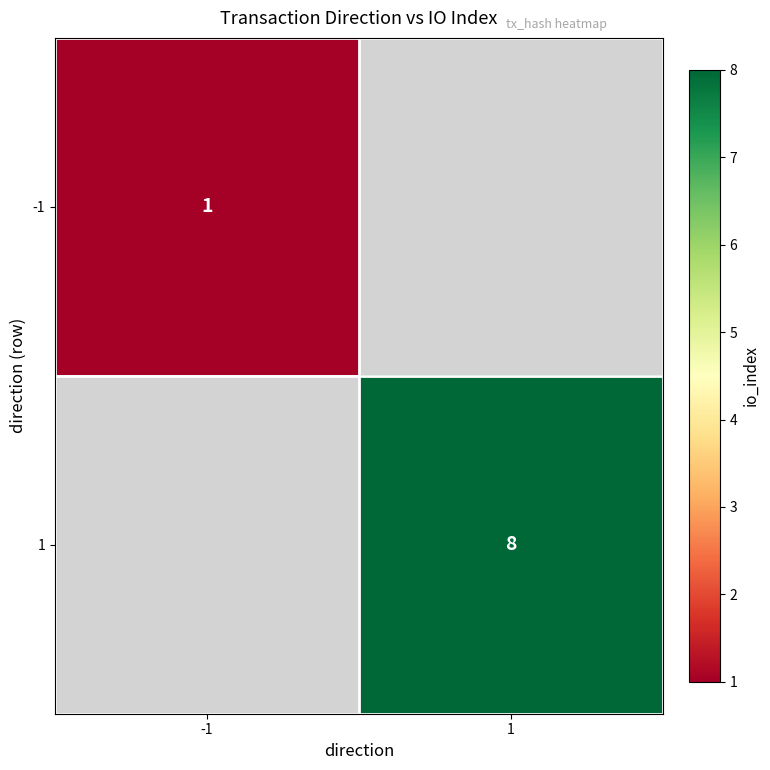

How many categories are shown in the chart?

2